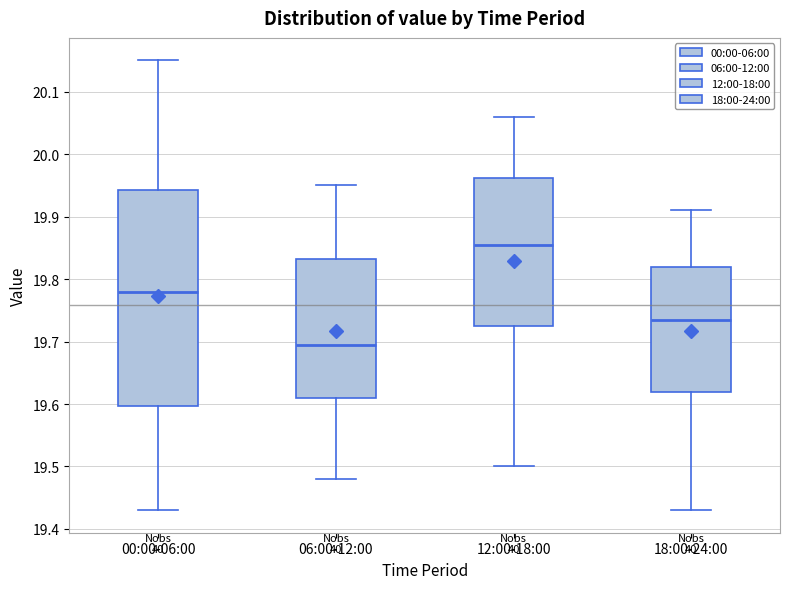

Reading left to right, transcribe this box plot: for each box, give where its median line is, the range the box spans, and where its two whiskers end, as read against the y-axis. The values are not printed on the chart, so give them approximately, as read against the axis.

00:00-06:00: median 19.78, box 19.60 to 19.94, whiskers 19.43 to 20.15
06:00-12:00: median 19.70, box 19.61 to 19.83, whiskers 19.48 to 19.95
12:00-18:00: median 19.86, box 19.73 to 19.96, whiskers 19.50 to 20.06
18:00-24:00: median 19.74, box 19.62 to 19.82, whiskers 19.43 to 19.91